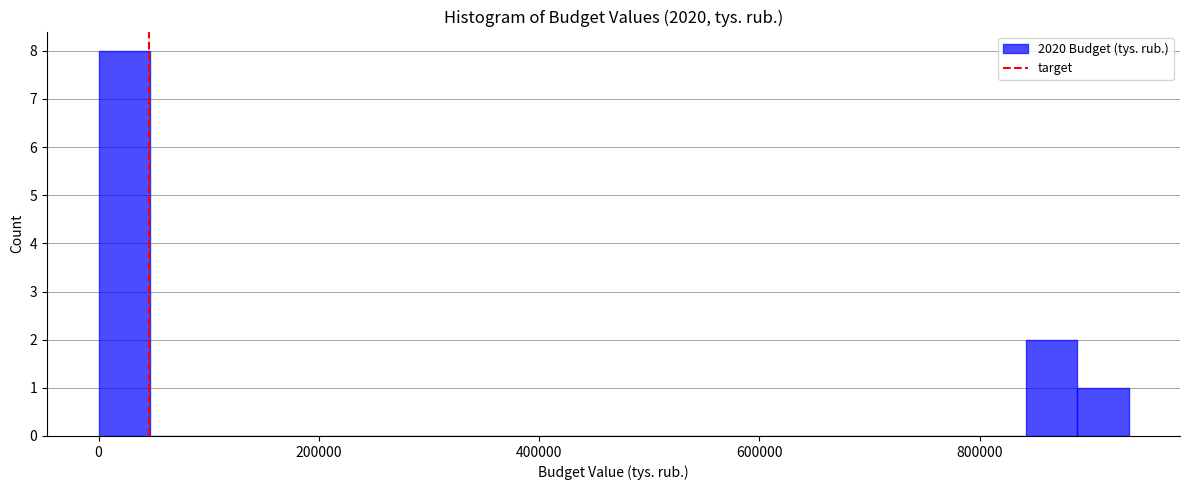

Around what value on the x-axis is the tallest bar? Give the approximate position of its centre, as read against the axis.

20000